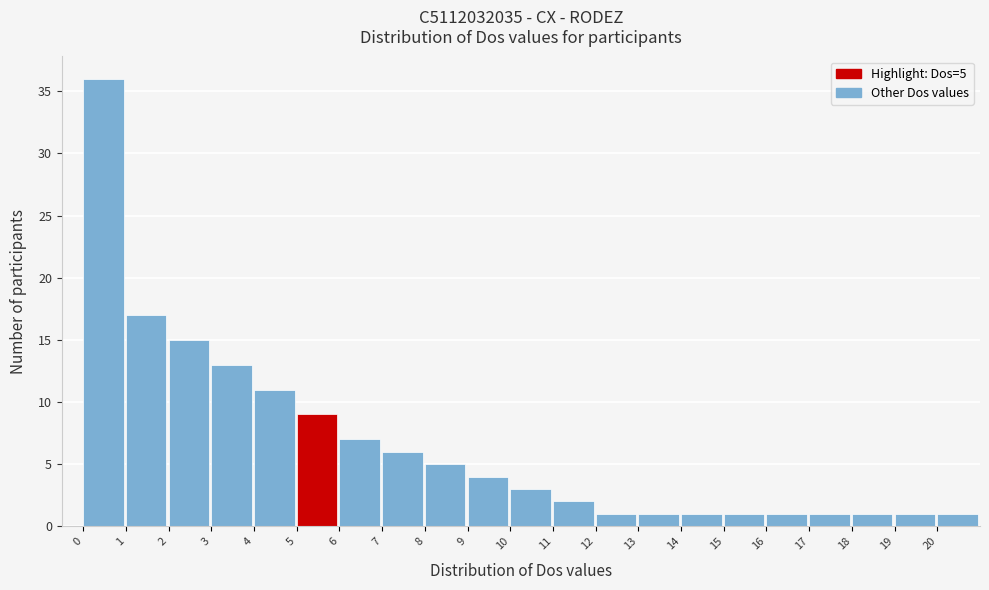

Which range on the x-axis has the tallest bar?

0 to 1